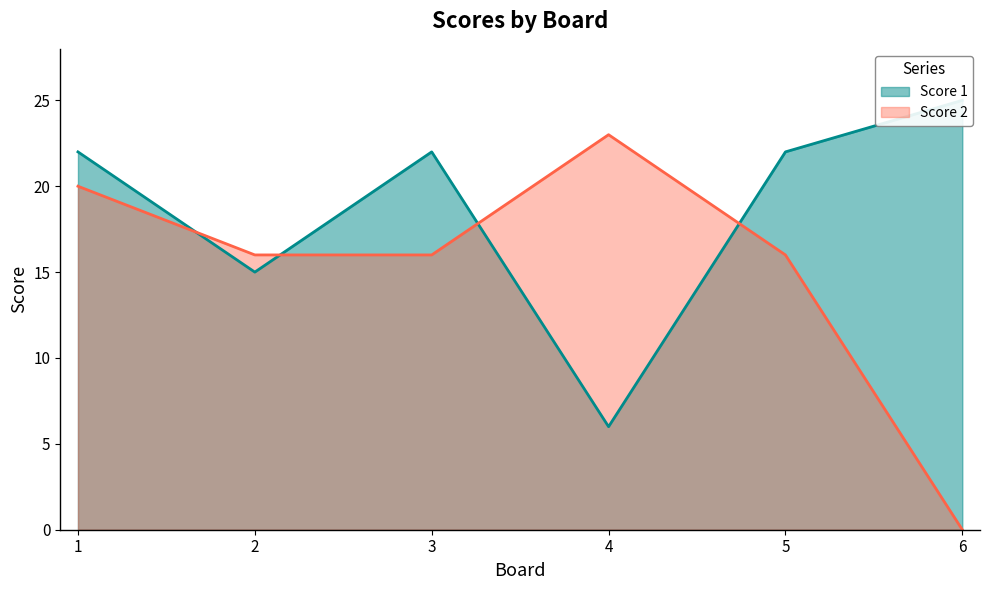

What is the difference between the Score 1 values at 6 and 2?

10